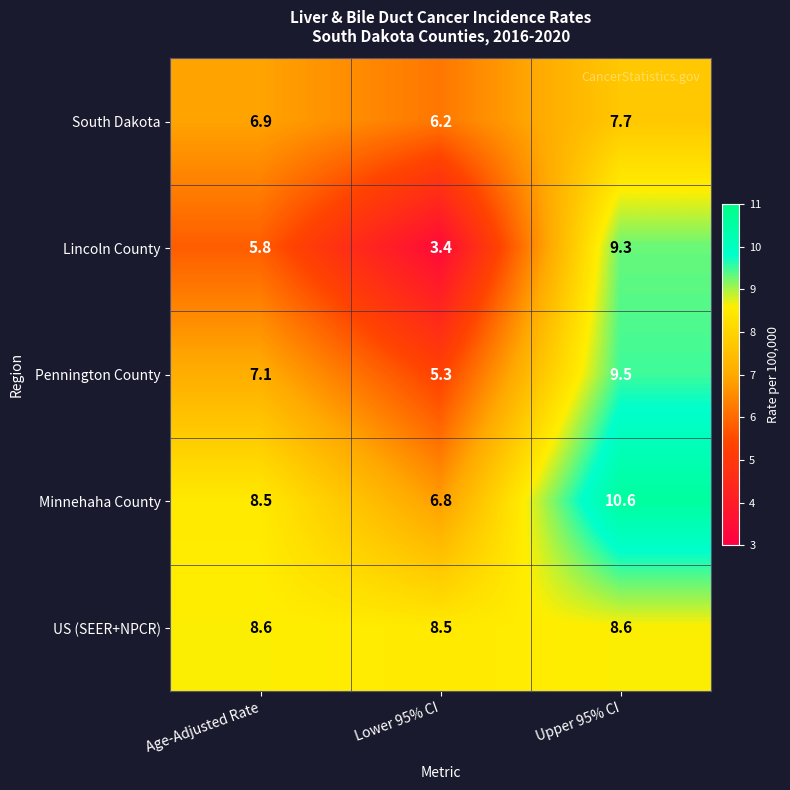

Reading left to right, transcribe all the data shown in this chart.

South Dakota: 6.9	6.2	7.7
Lincoln County: 5.8	3.4	9.3
Pennington County: 7.1	5.3	9.5
Minnehaha County: 8.5	6.8	10.6
US (SEER+NPCR): 8.6	8.5	8.6